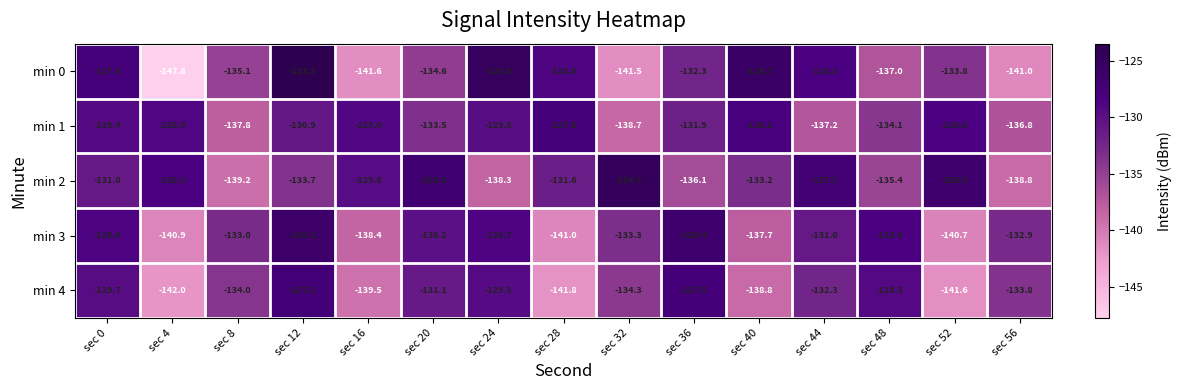

Which series has the largest total across all categories?

min 2